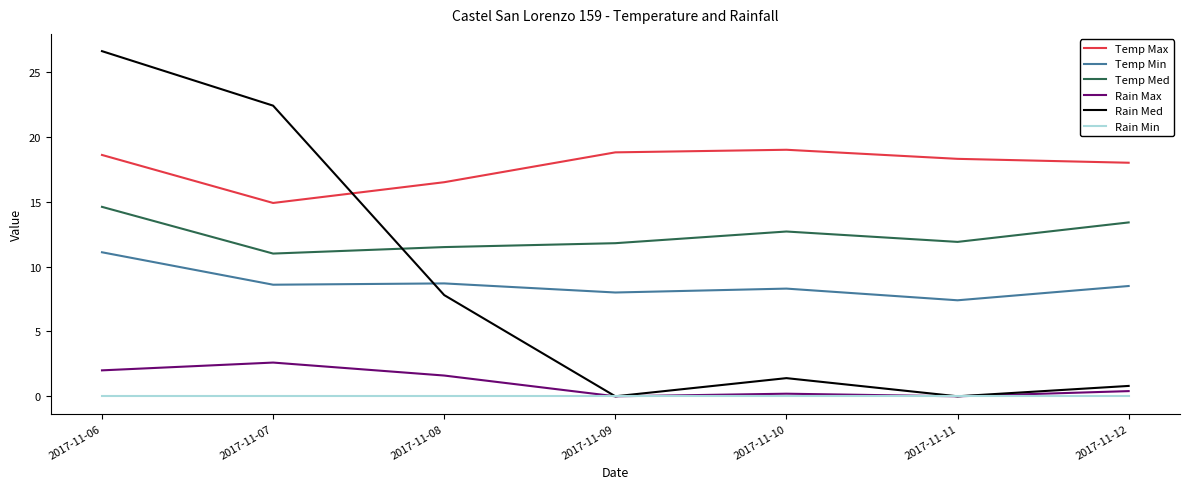

Where do Temp Min and Rain Med first cross each other?

2017-11-07 and 2017-11-08